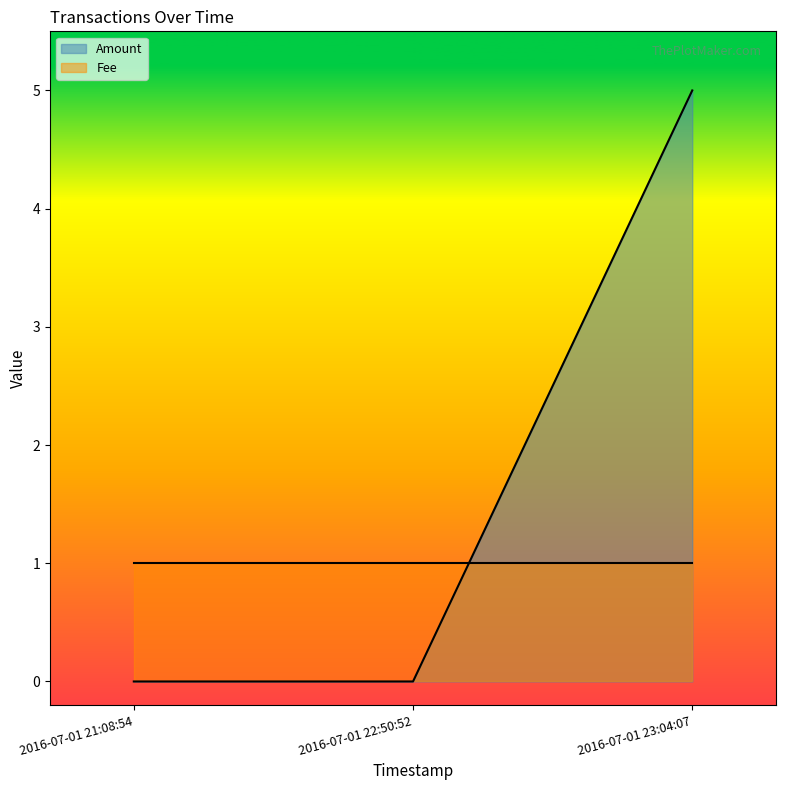

Reading left to right, list all the values displayed in this chart.

2016-07-01 21:08:54=0	2016-07-01 22:50:52=0	2016-07-01 23:04:07=5